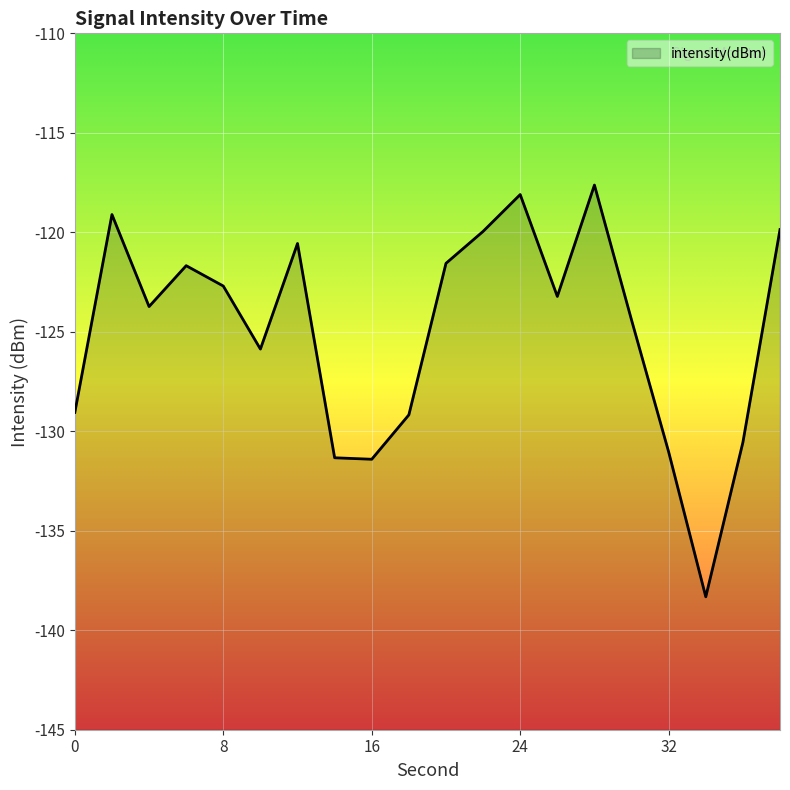

How many points are lower than both their immediate neighbors (excluding endpoints)?

5